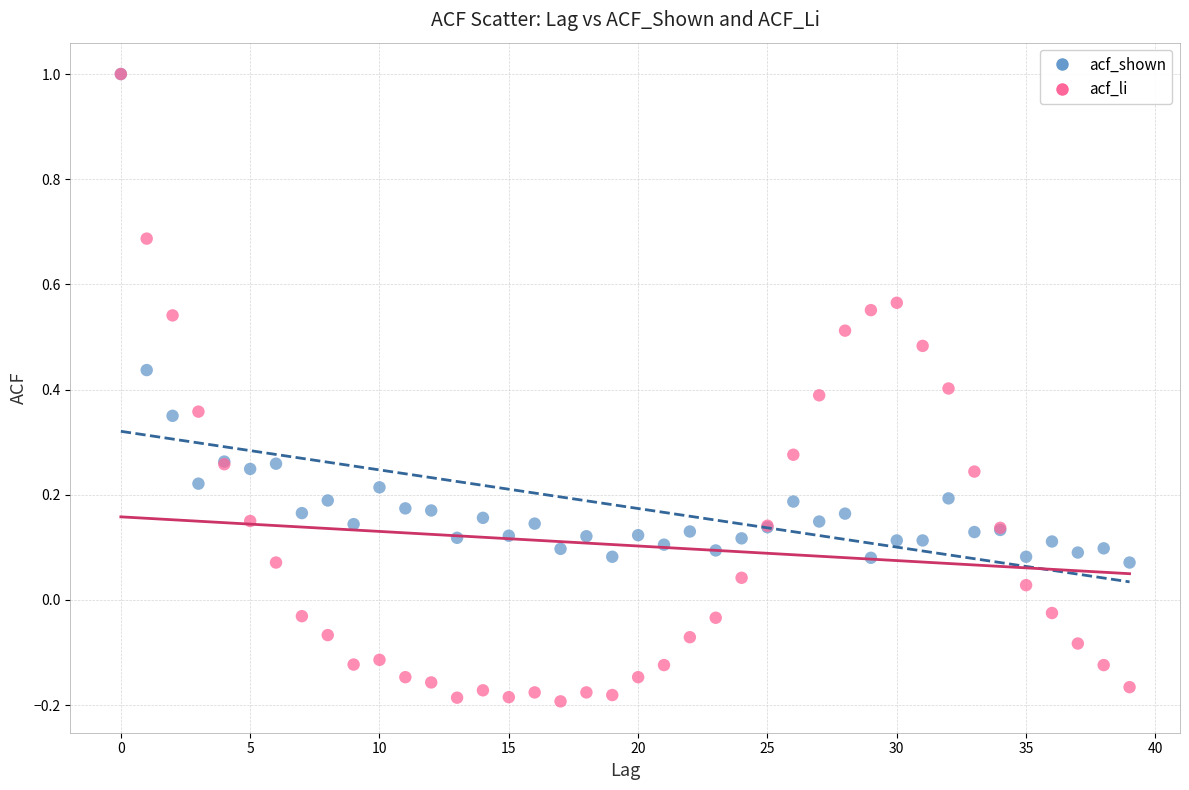

Which series has the largest Y range (max minus min)?

acf_li